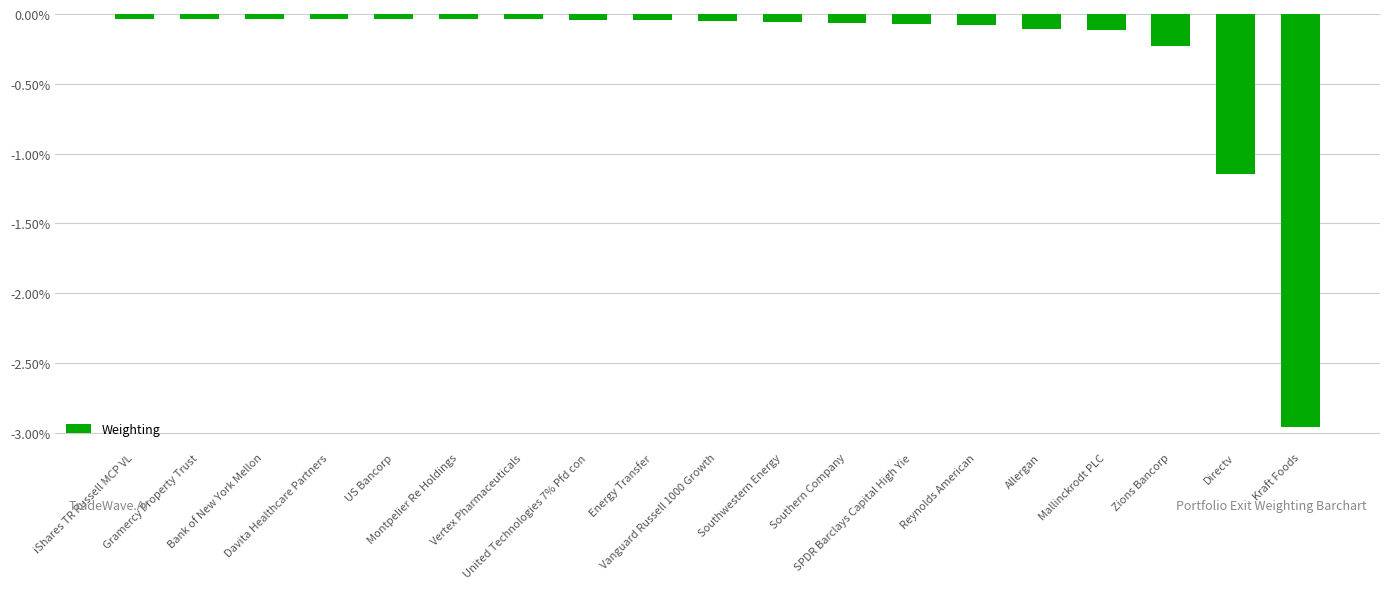

What is the sum of all values?

-5.2